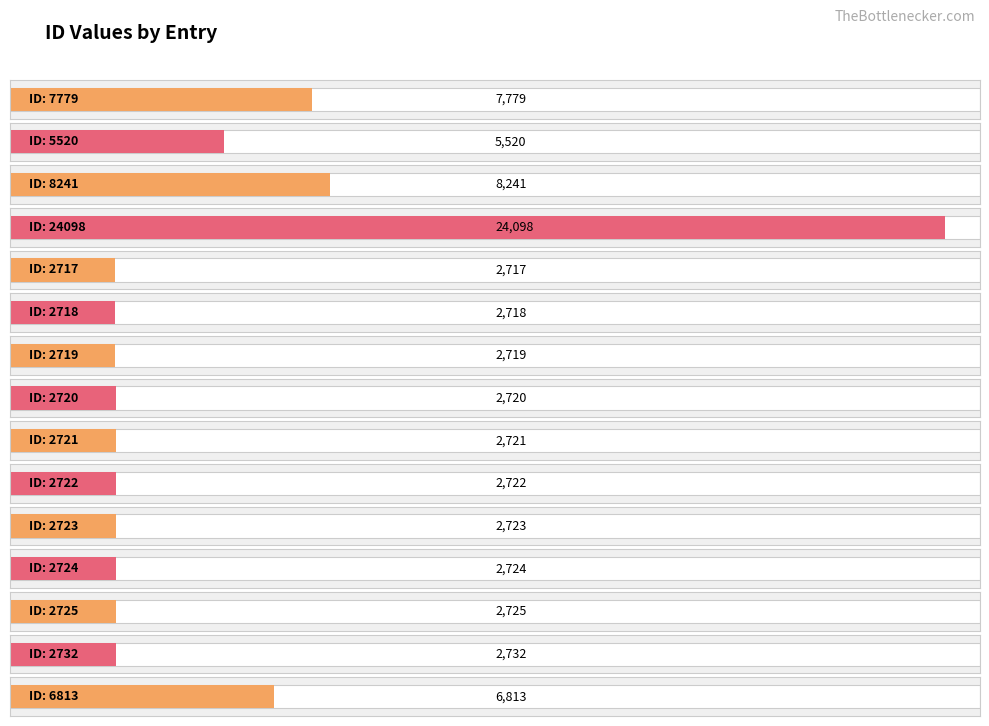

What is the sum of all values?

79672